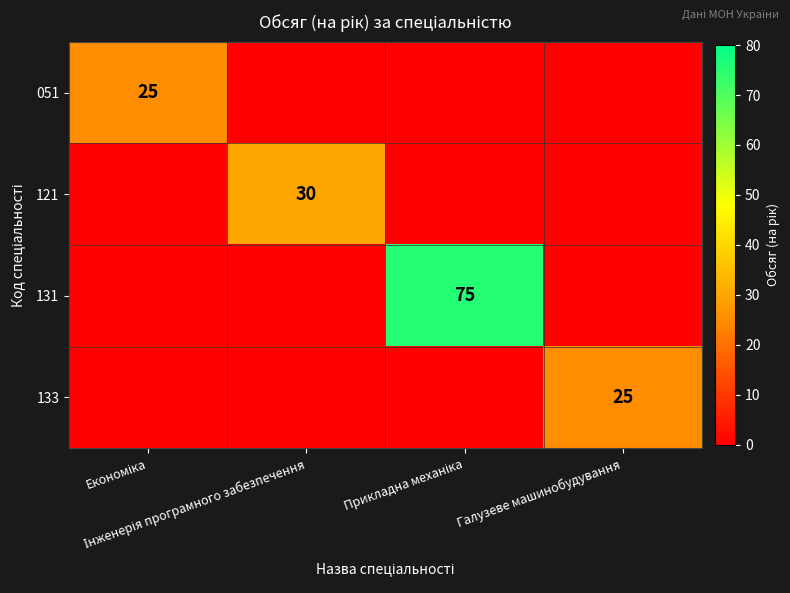

Is it true that 133 equals 0 at Інженерія програмного забезпечення?

True